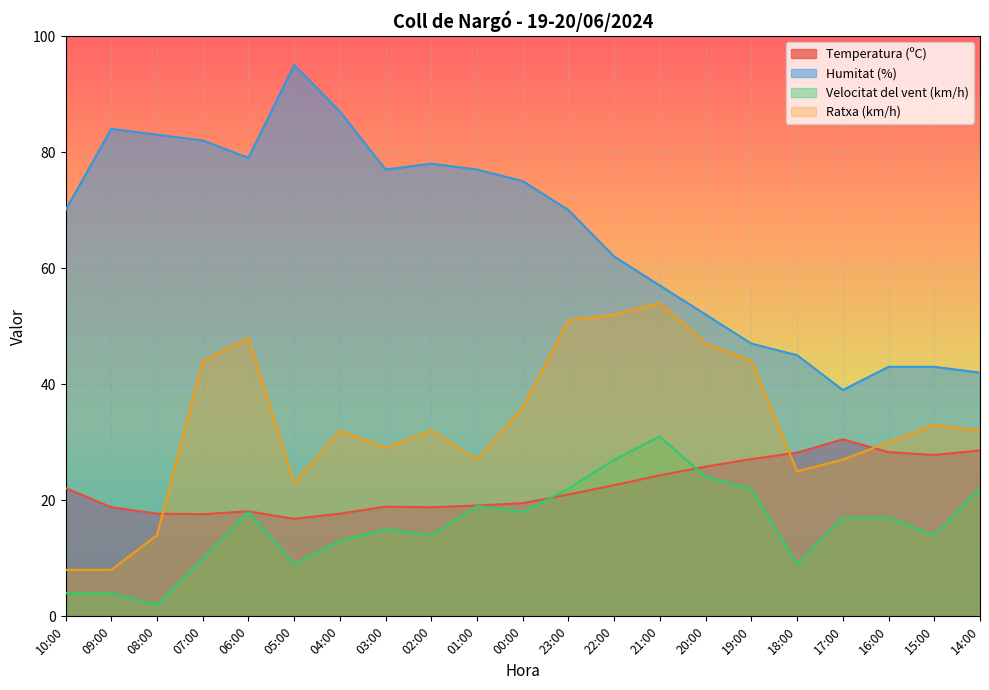

Rank the series at 19:00 from lowest to highest value.

Velocitat del vent (km/h), Temperatura (ºC), Ratxa (km/h), Humitat (%)